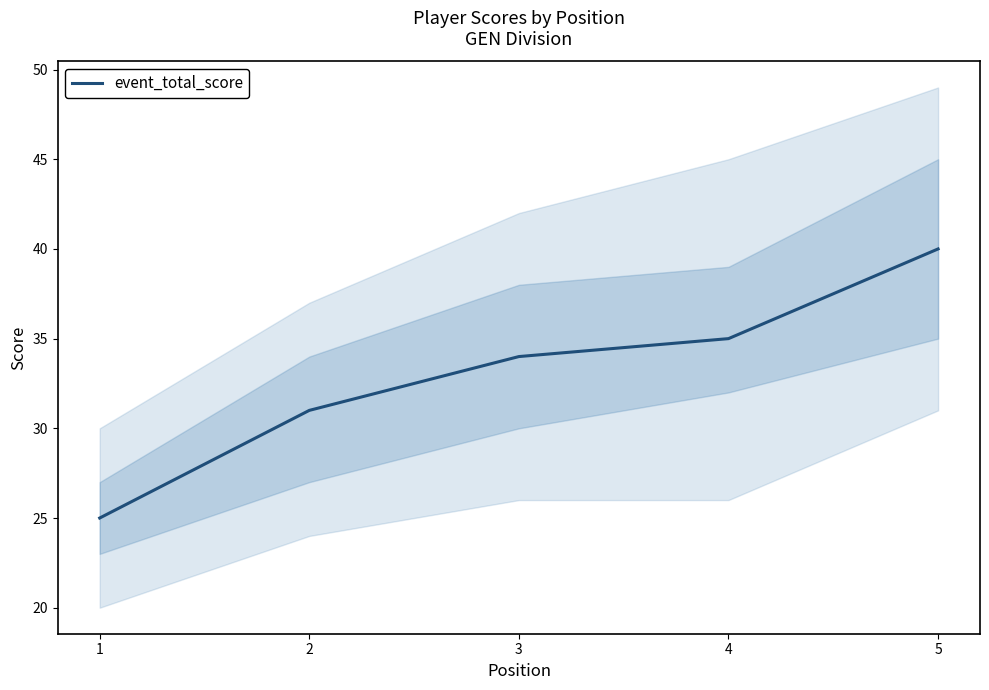

What is the ratio of the value at 5 to the value at 3?

1.2